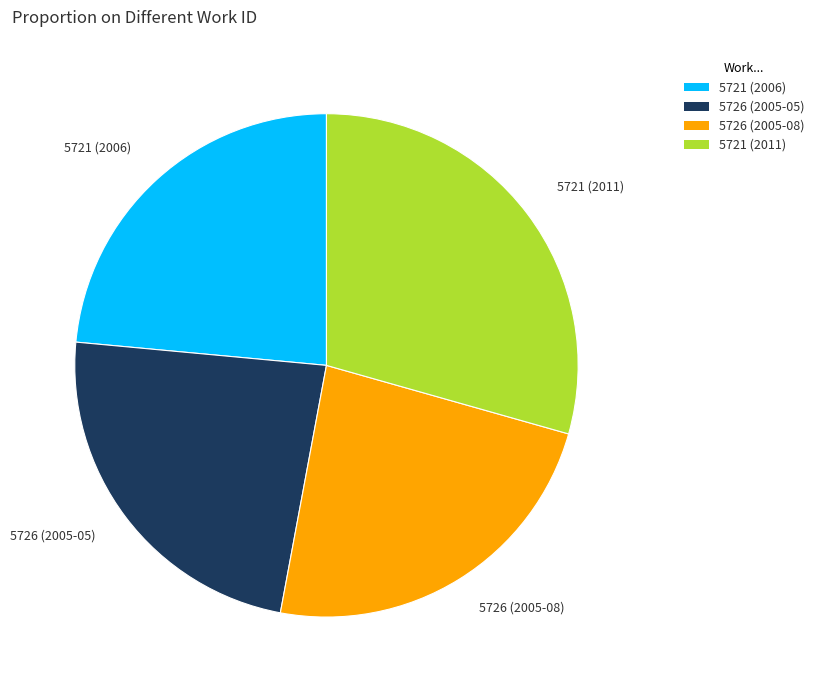

True or false: 5721 (2006) accounts for 24% of the total.

True